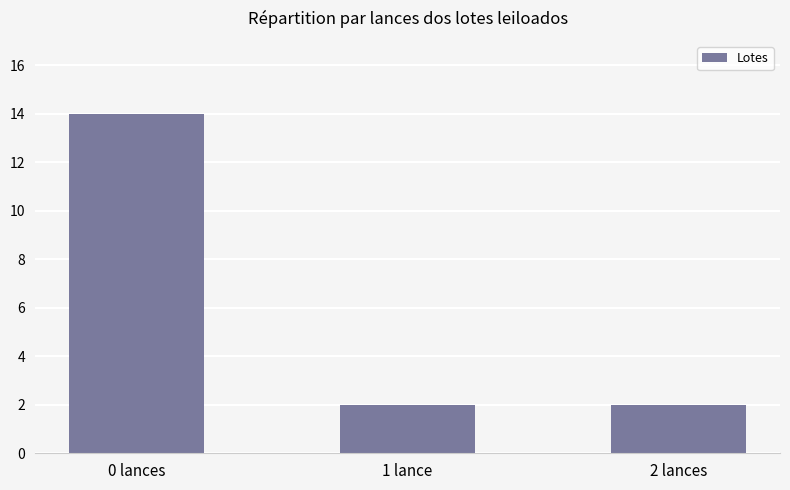

The value at 1 lance is 2. True or false?

True